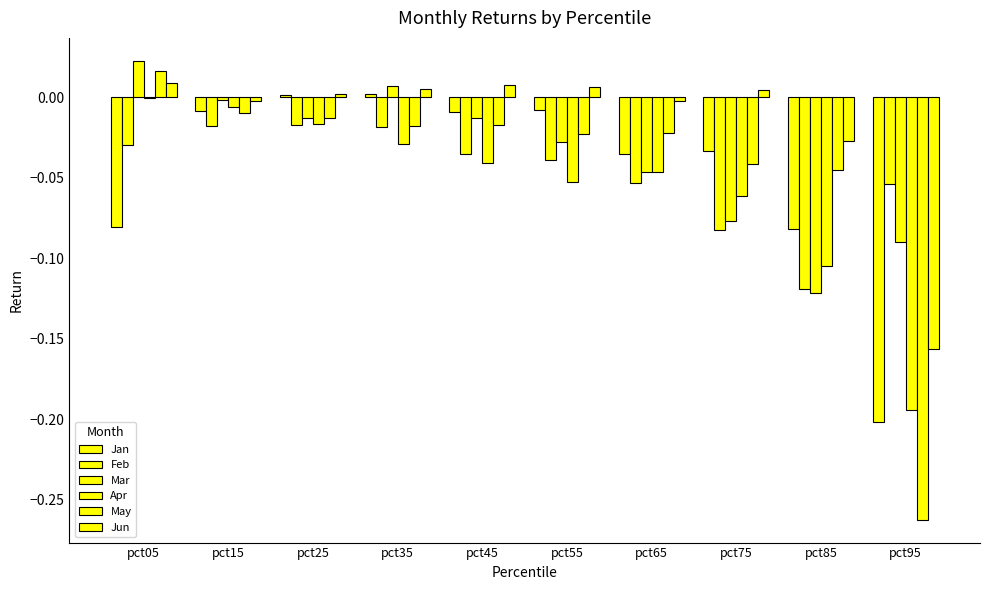

At how many categories does at least one series exceed 0?

6